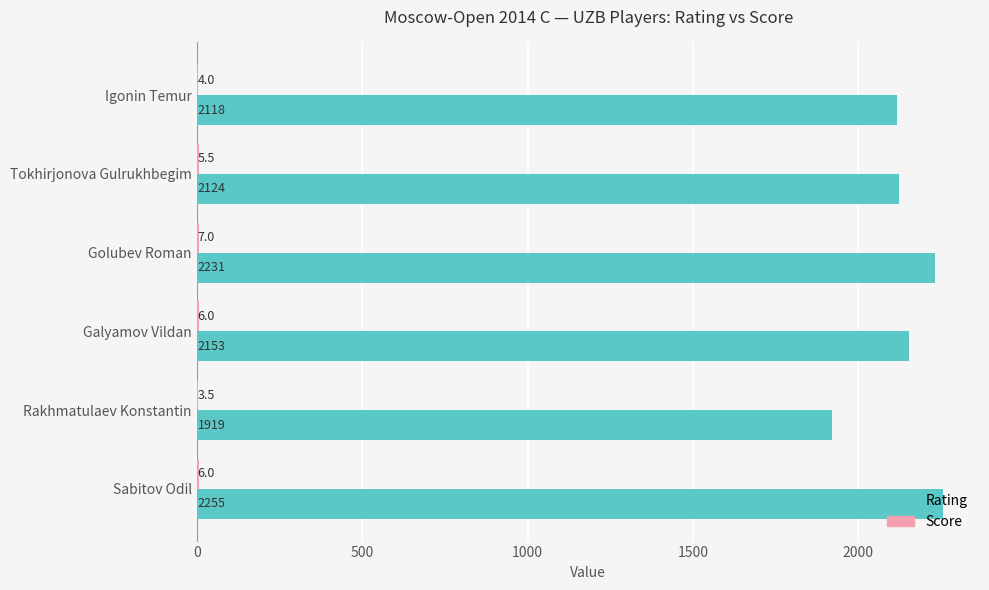

Which category has the highest value across all series?

Sabitov Odil